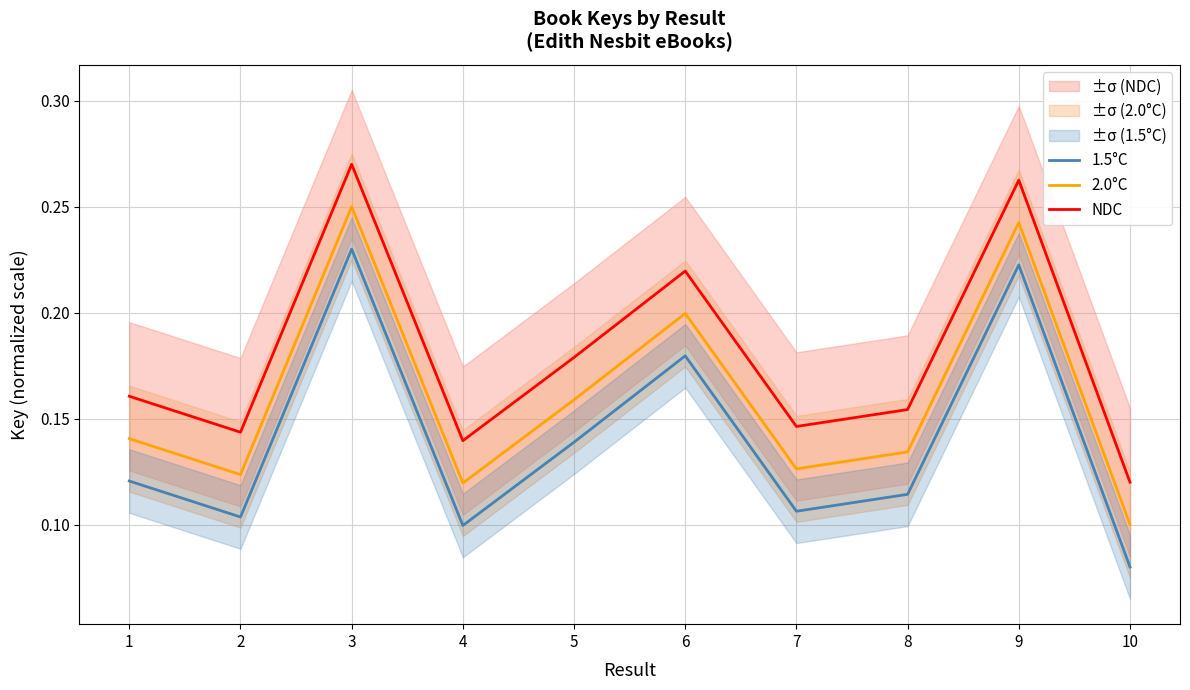

Which has a higher value, 7 or 8?

8